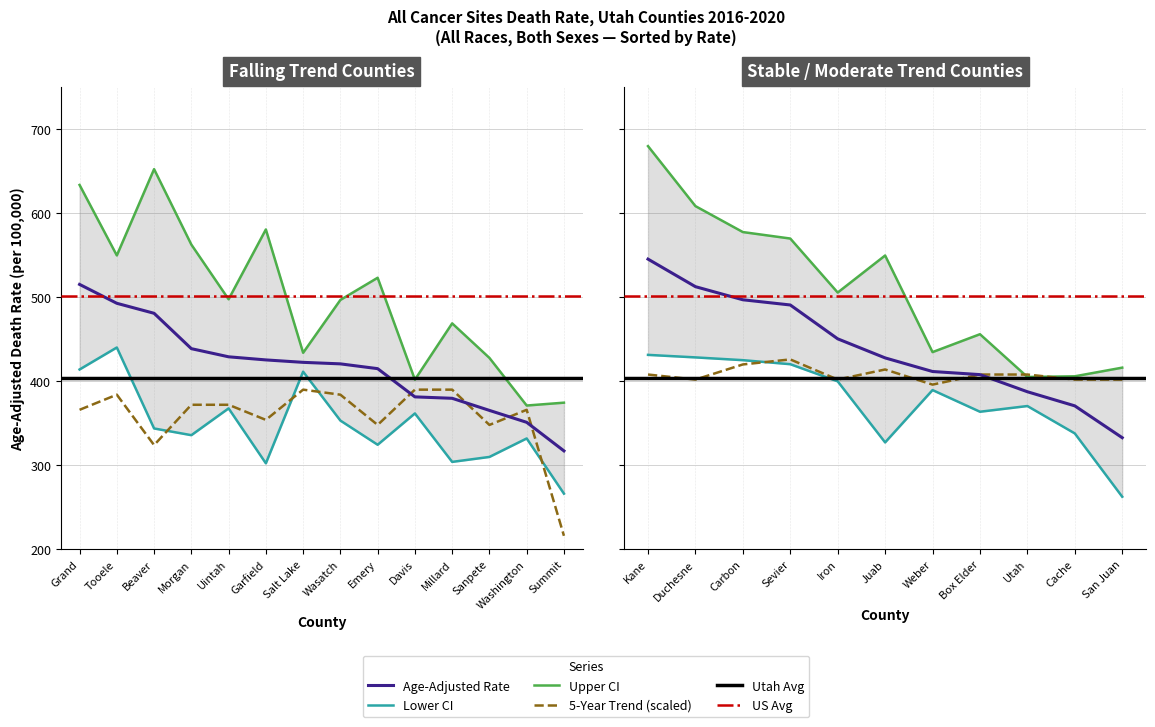

At how many categories does at least one series exceed 131?

25